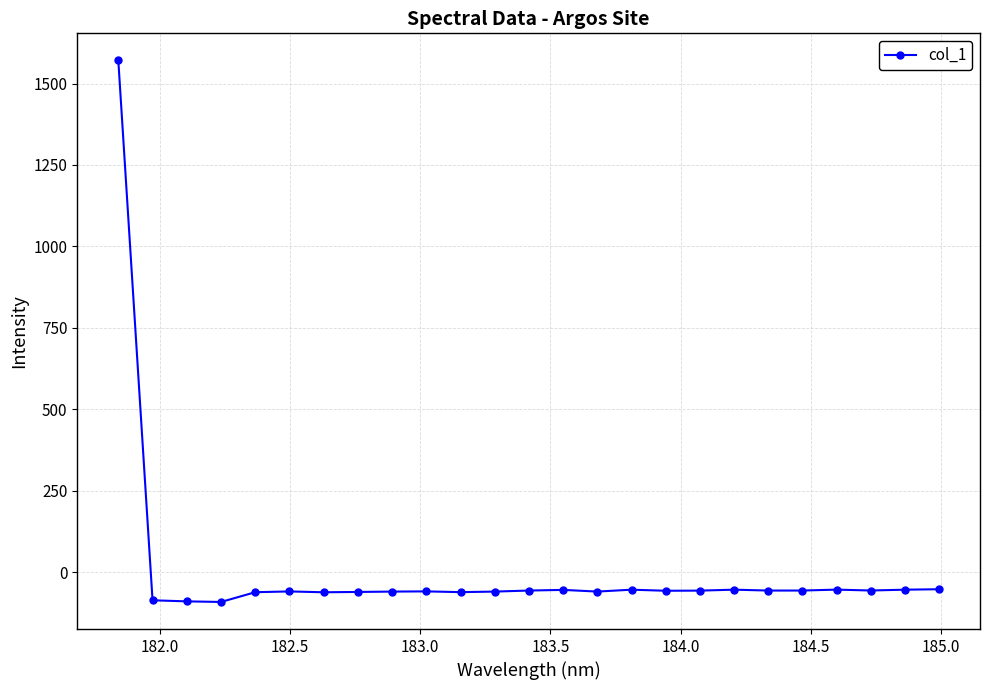

How many values are below -57?

14